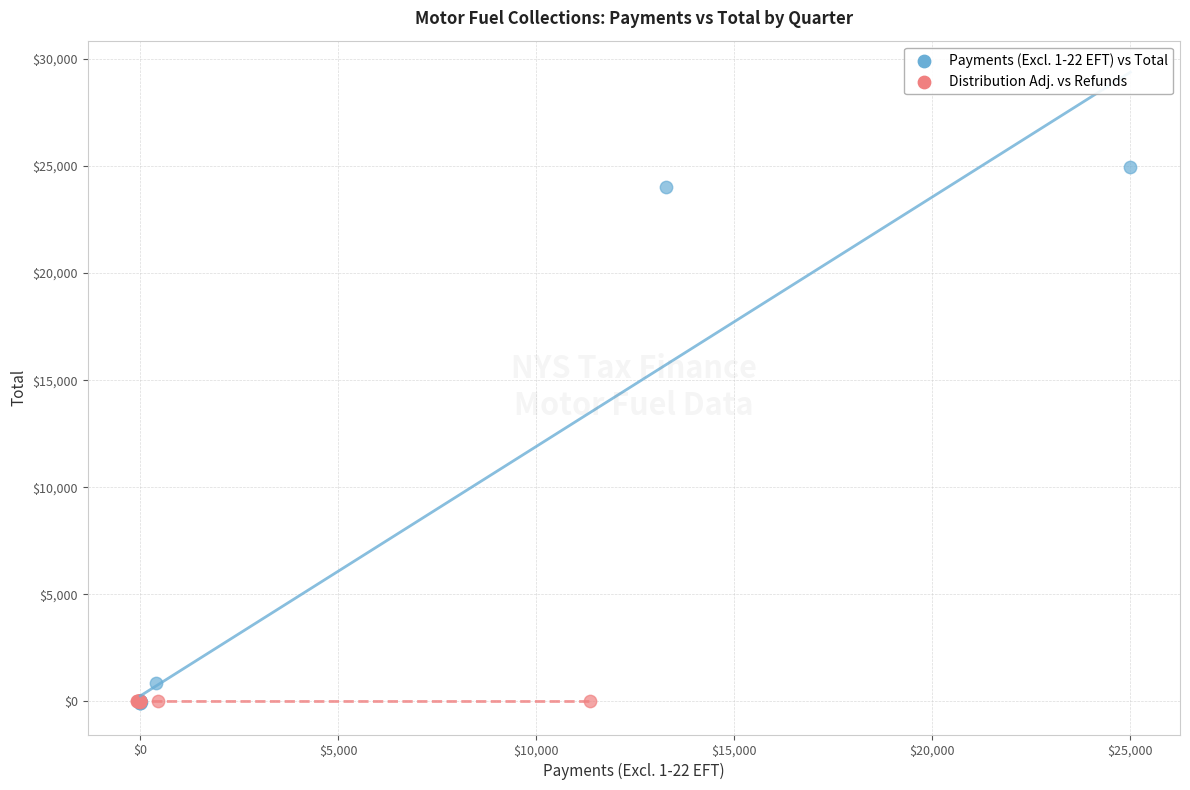

Which series has the largest Y range (max minus min)?

Payments (Excl. 1-22 EFT) vs Total